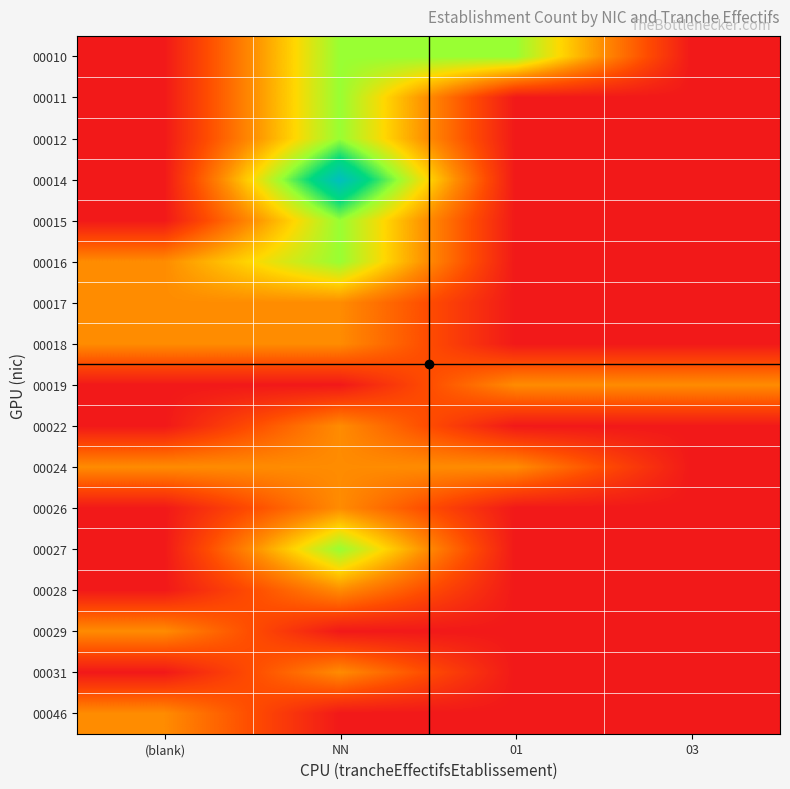

How many series are shown in this chart?

17